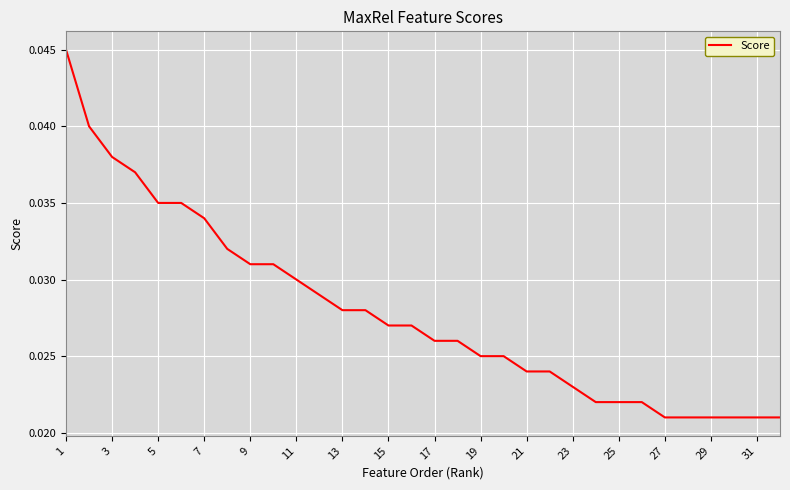

The chart shows a value of 0.1 at 9. True or false?

False